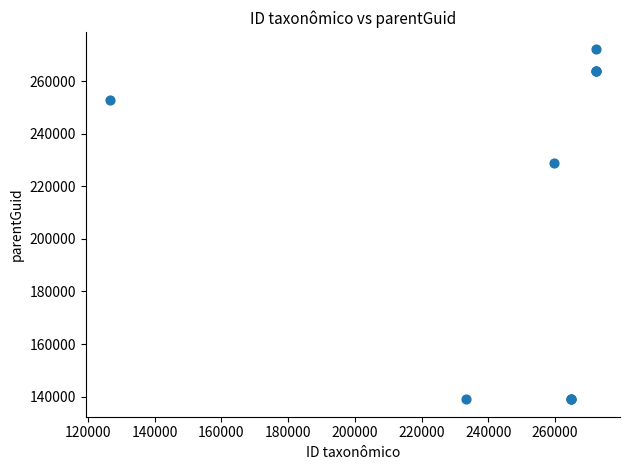

What Y value in the scatter plot is closest to 205575?

228747